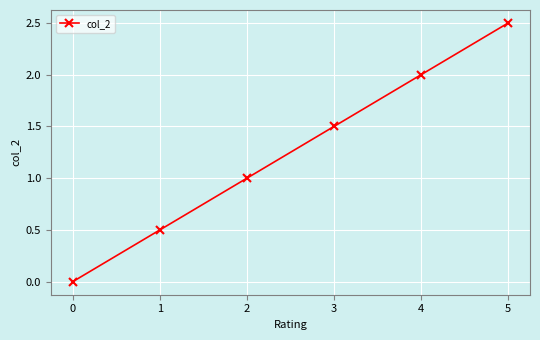

What is the difference between the second highest and minimum values?

2.0